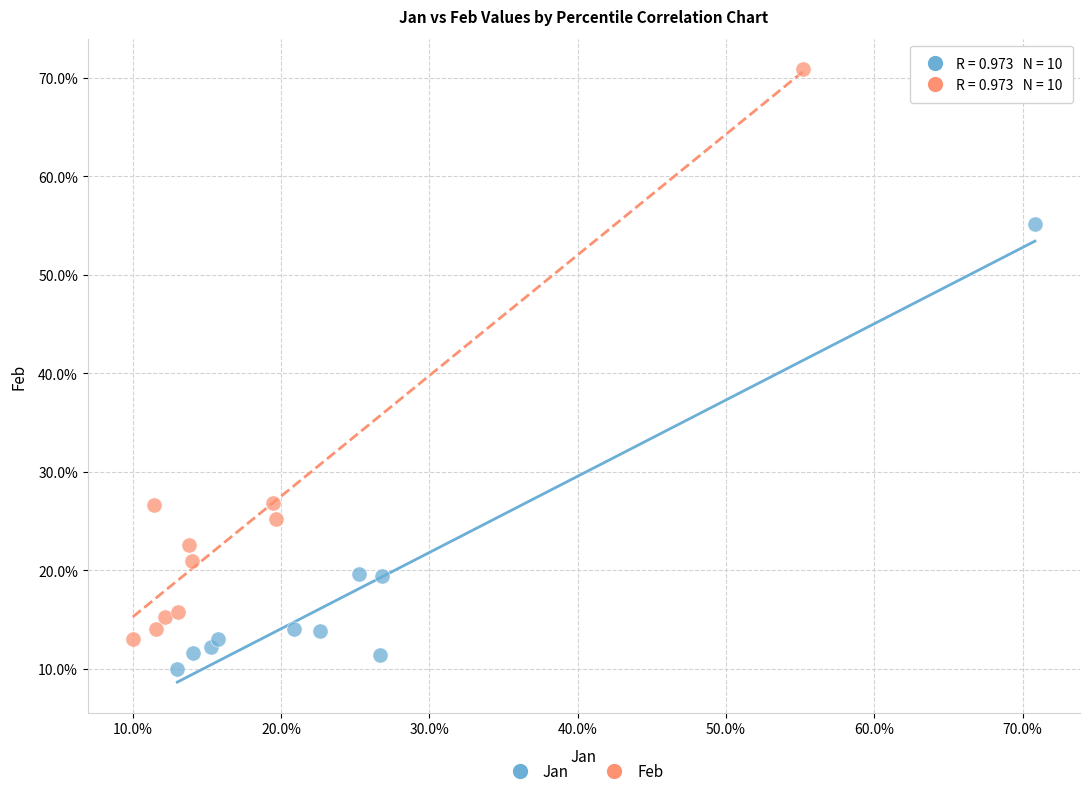

Which series reaches the minimum Y coordinate?

Jan